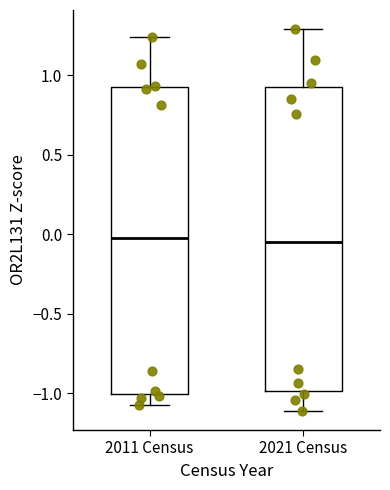

Reading left to right, read every box against the y-axis: the position of its median line, the range the box covers, and the ends of its whiskers. The values are not printed on the chart, so give them approximately, as read against the axis.

2011 Census: median -0.05, box -1.00 to 0.95, whiskers -1.05 to 1.25
2021 Census: median -0.05, box -1.00 to 0.95, whiskers -1.10 to 1.30